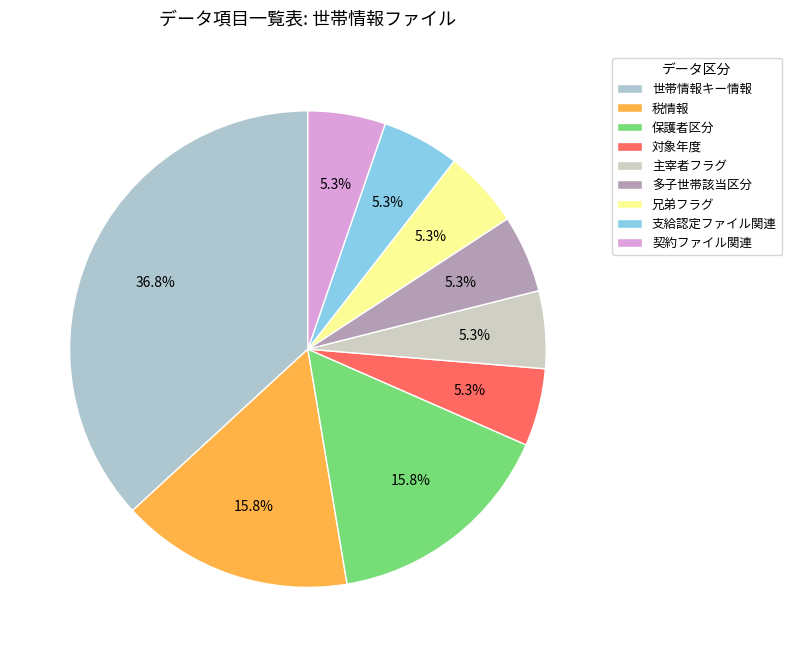

What is the change in value from 保護者区分 to 契約ファイル関連?

-2